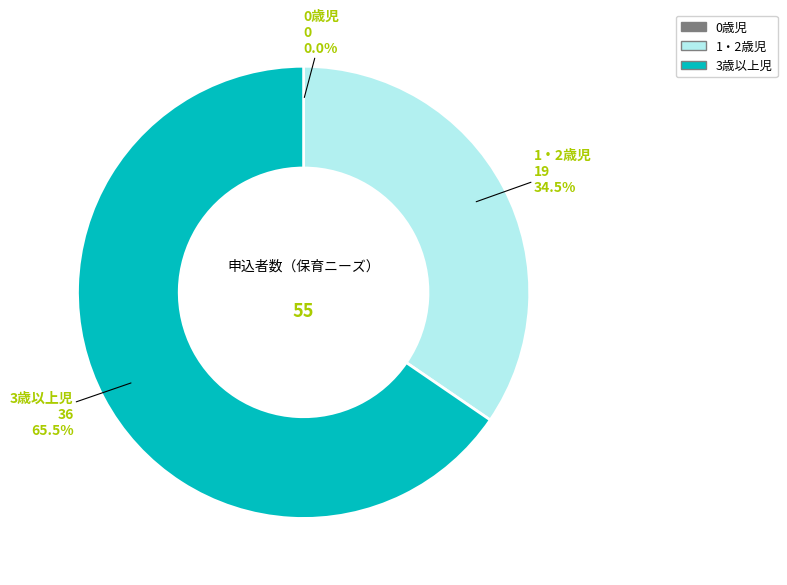

What is the largest slice in the pie chart?

3歳以上児